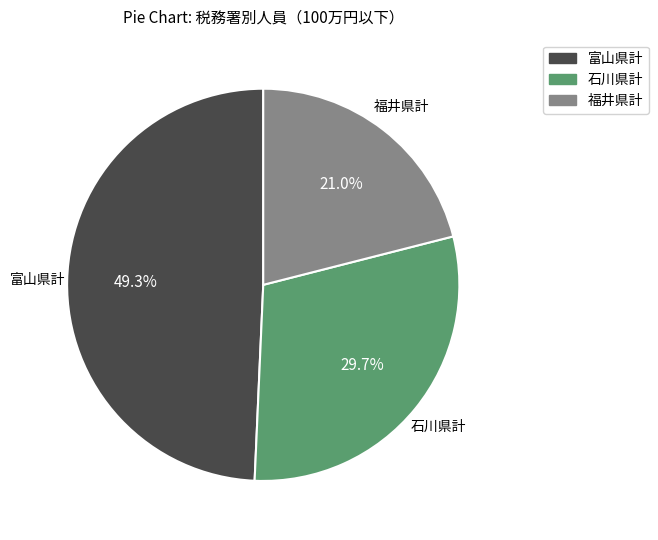

Is there a majority slice in this chart?

No